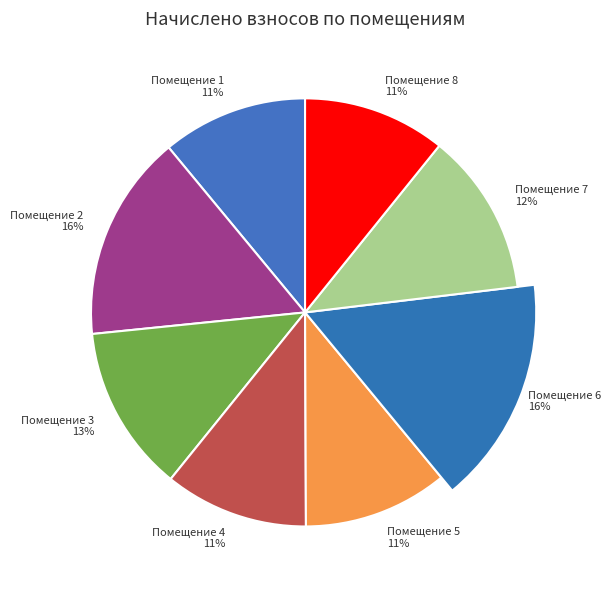

What percentage is the 6 slice, to the nearest percent?

16%